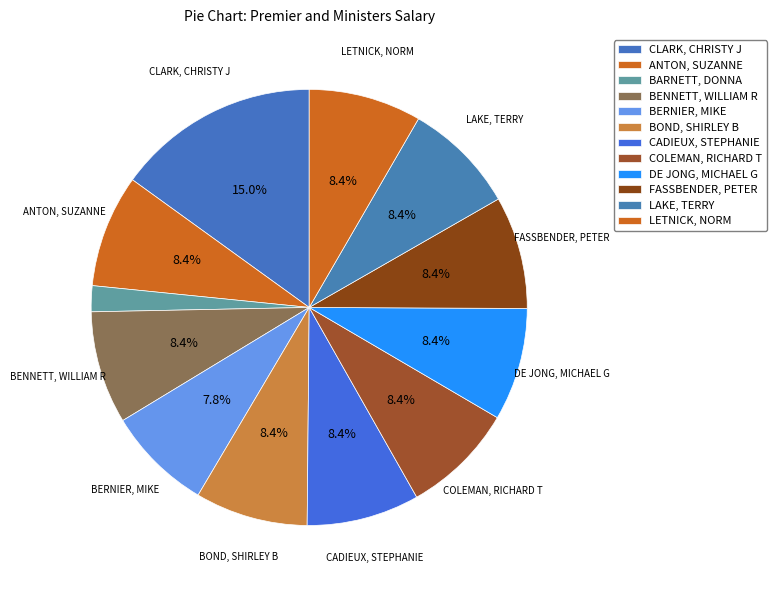

The BENNETT, WILLIAM R slice represents 8% of the pie. True or false?

True